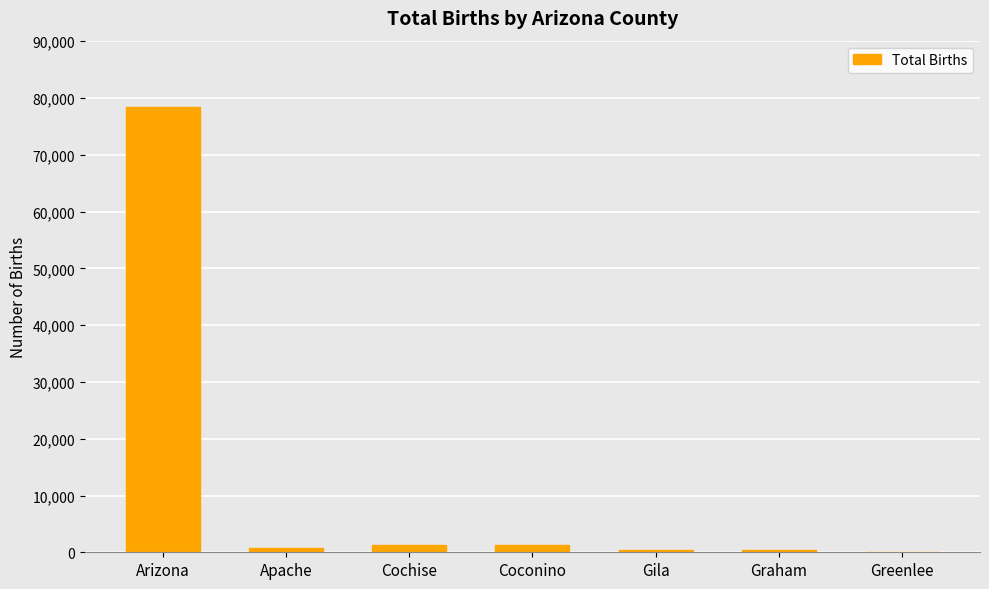

Which label corresponds to the largest value in the chart?

Arizona